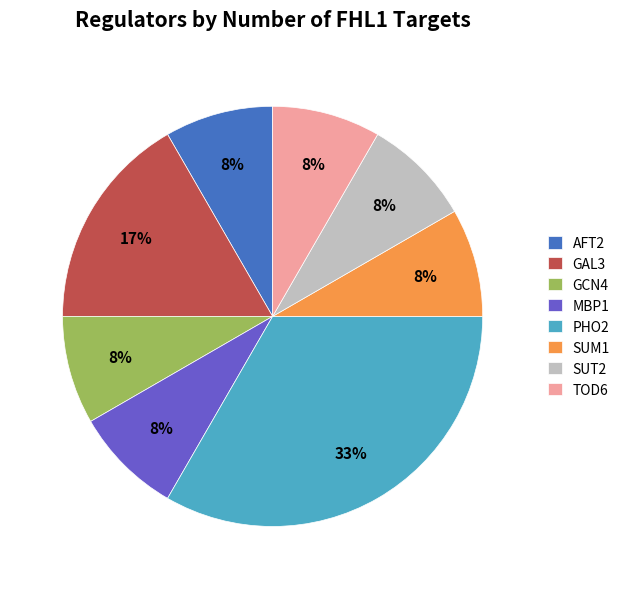

How many slices are in this pie chart?

8